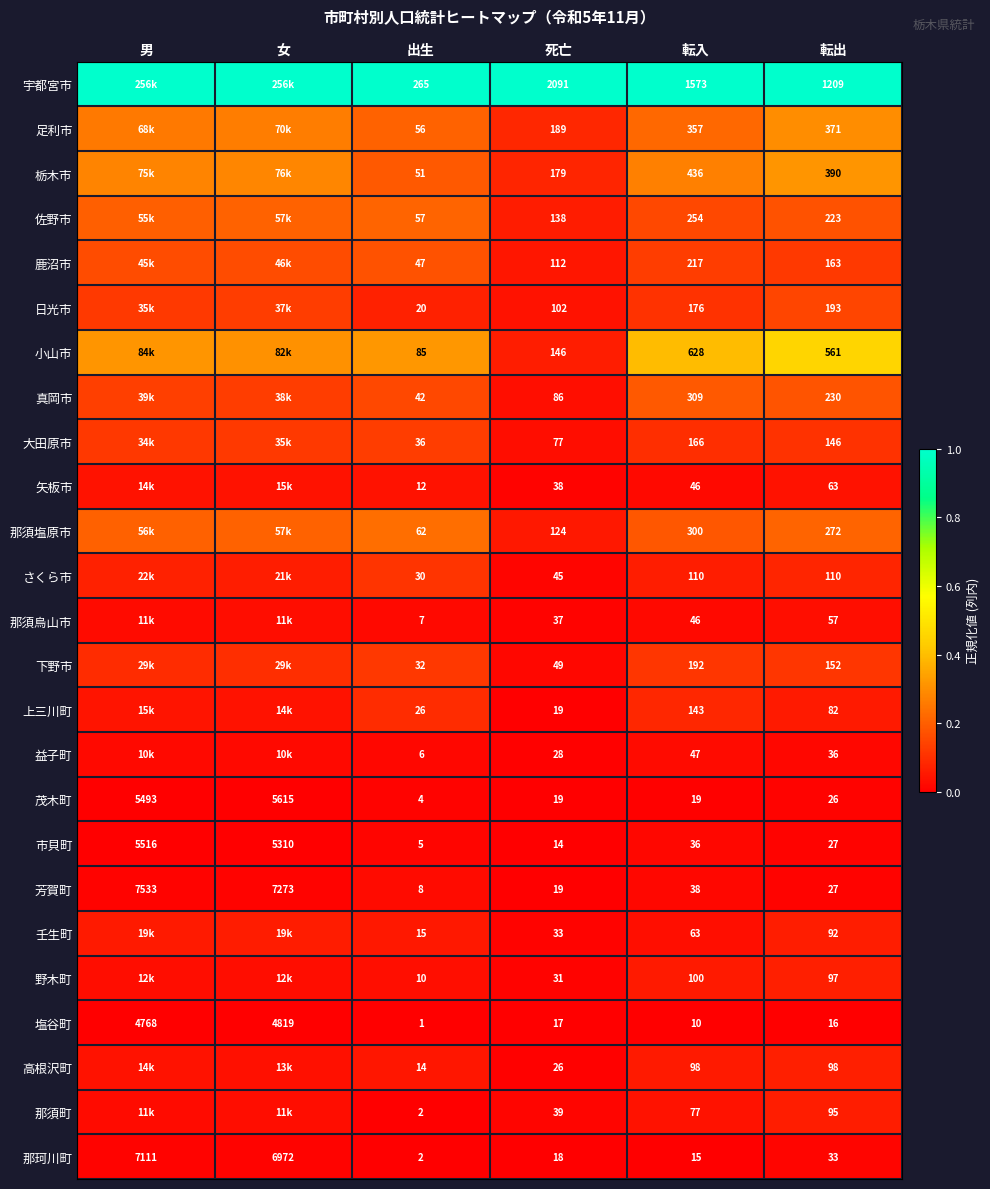

Which series changed the most between 出生 and 転出?

宇都宮市